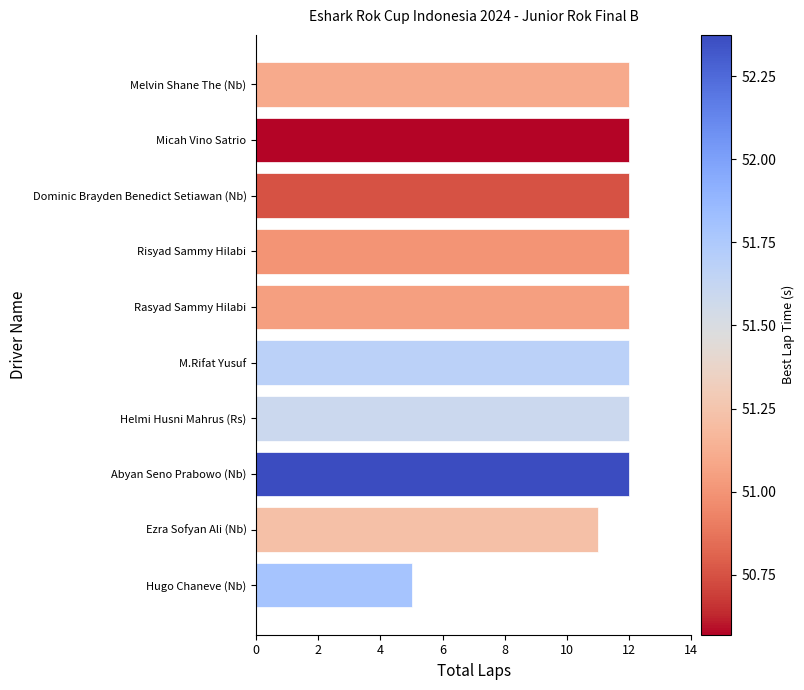

How many bars are there in total?

10